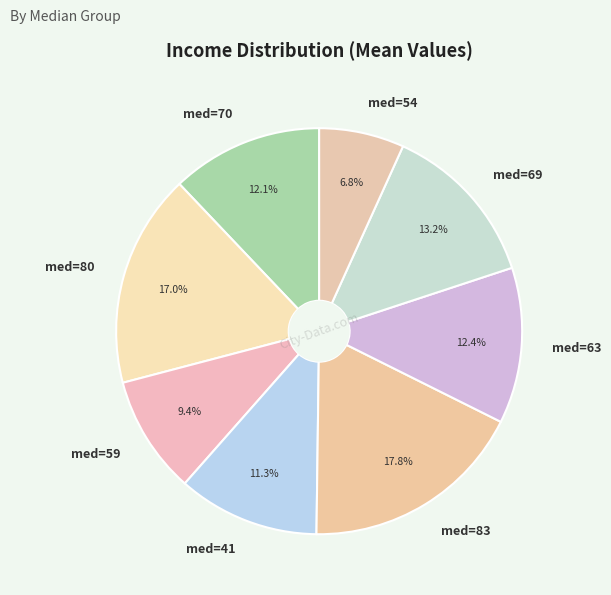

What is the ratio of the value at med=80 to the value at med=54?

2.5